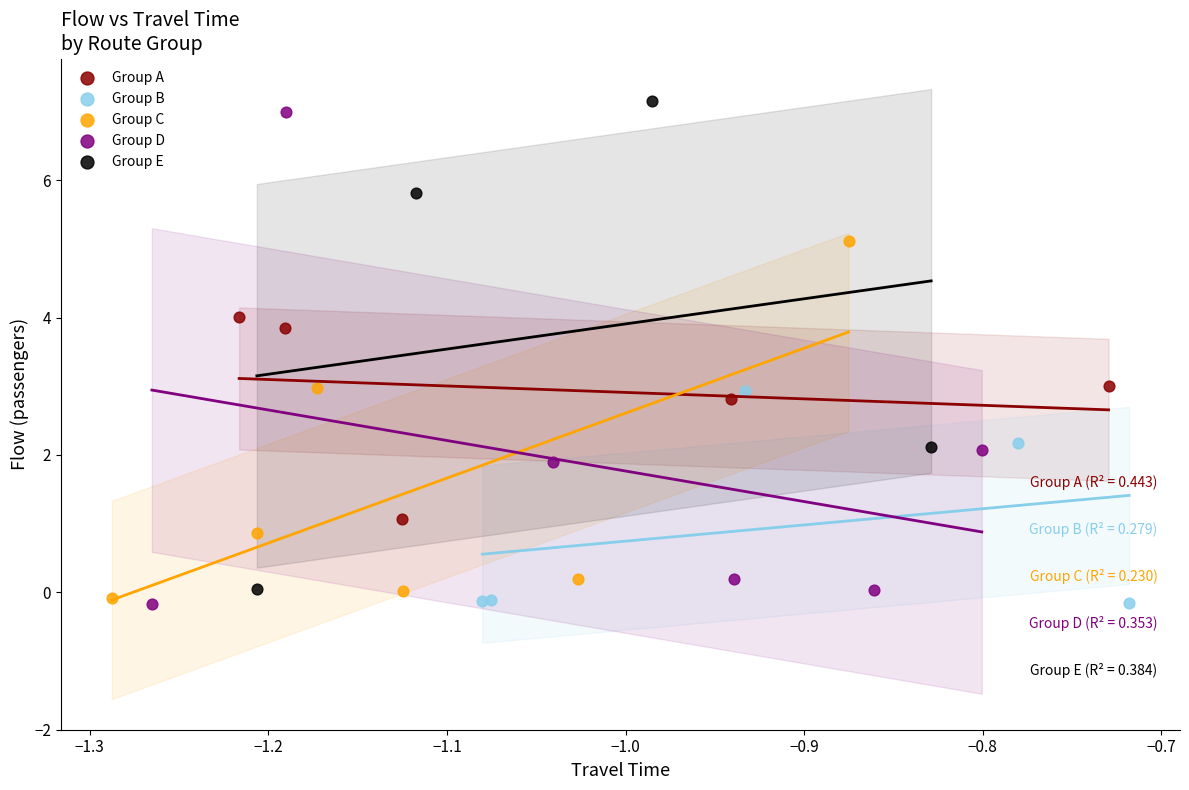

Which series reaches the maximum Y coordinate?

Group E